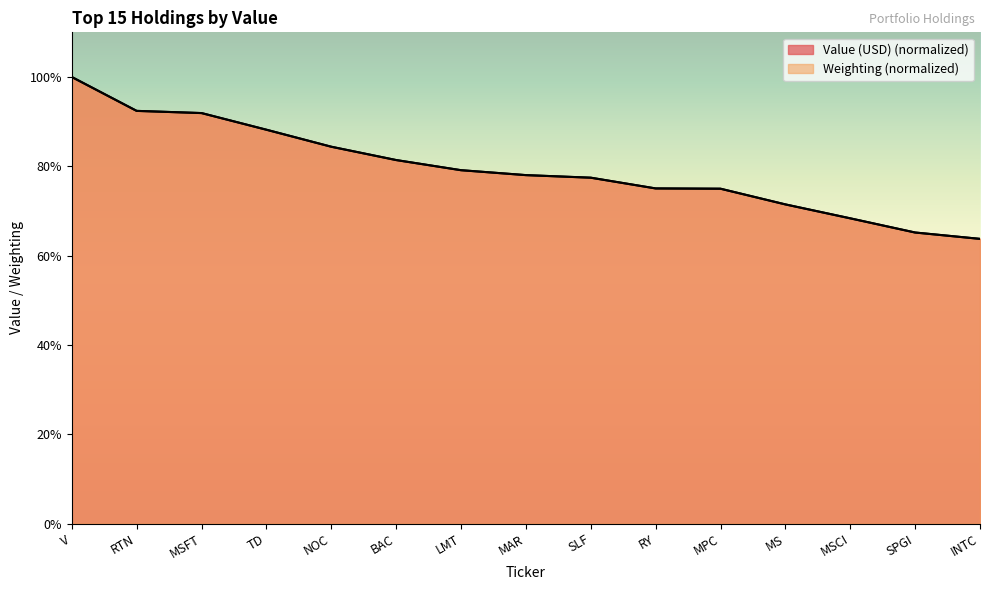

Reading left to right, what are all the values shown in this chart?

Value (USD): 100.0	92.4	91.9	88.2	84.4	81.4	79.1	78.0	77.5	75.0	75.0	71.5	68.3	65.2	63.7
Weighting: 100.0	92.4	91.9	88.2	84.4	81.4	79.1	78.0	77.4	75.0	75.0	71.5	68.4	65.2	63.7